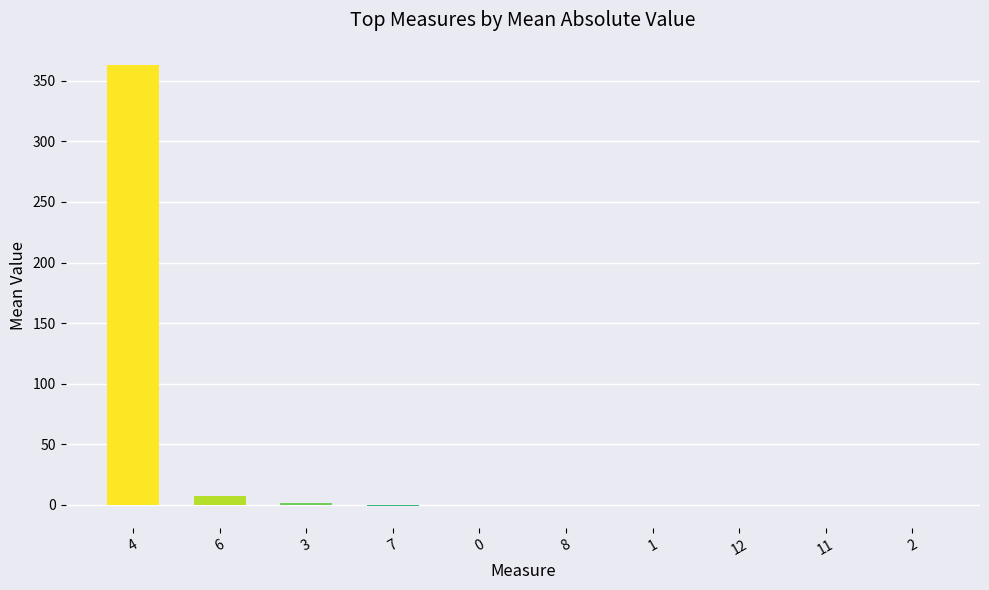

True or false: the data shows -0.1 at 12.

True